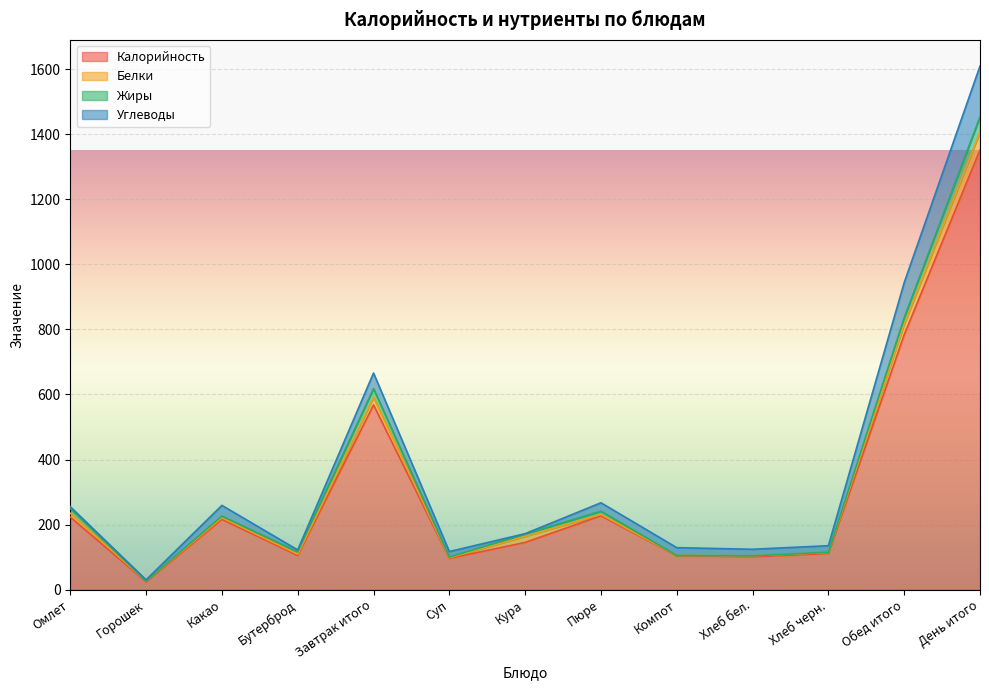

The value of Калорийность at Суп is 146. True or false?

False